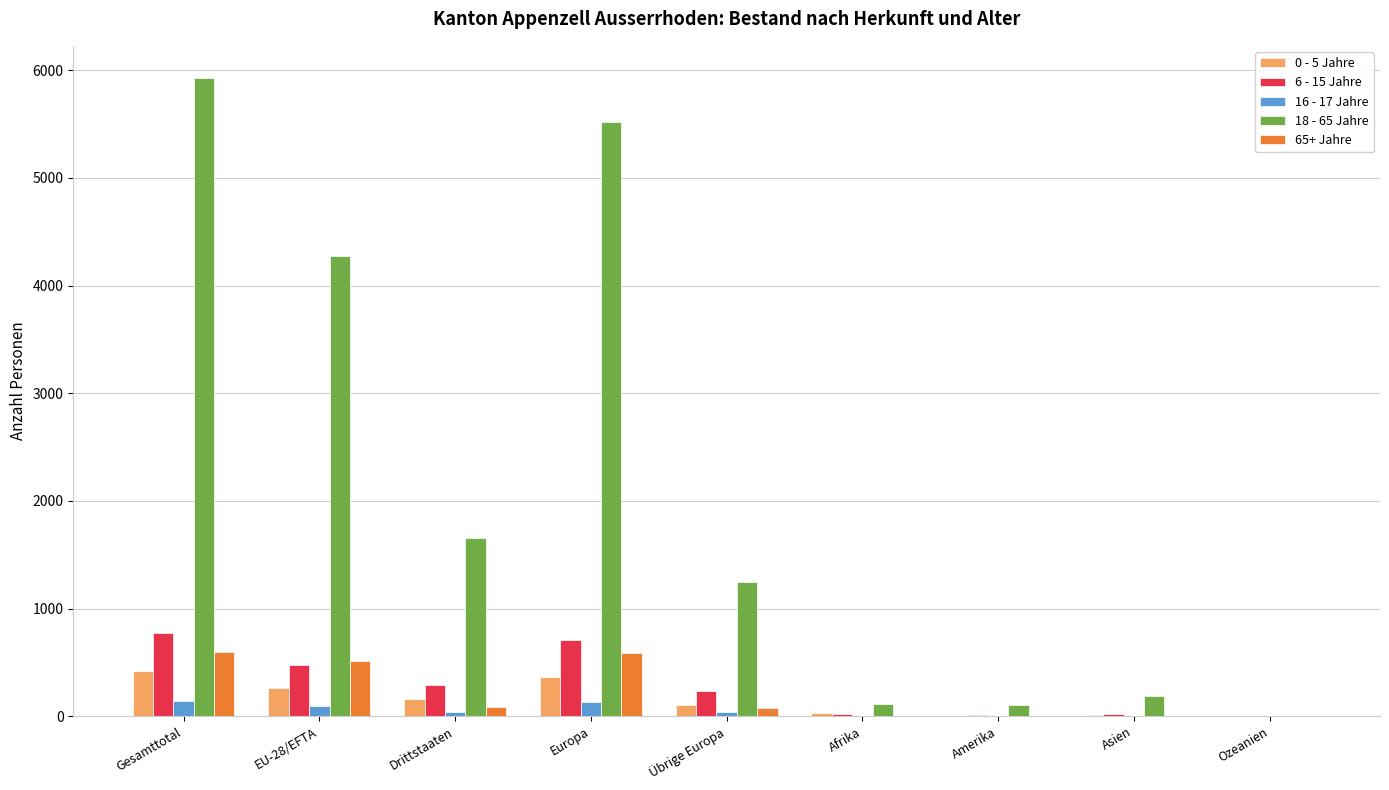

Are the bars horizontal?

No